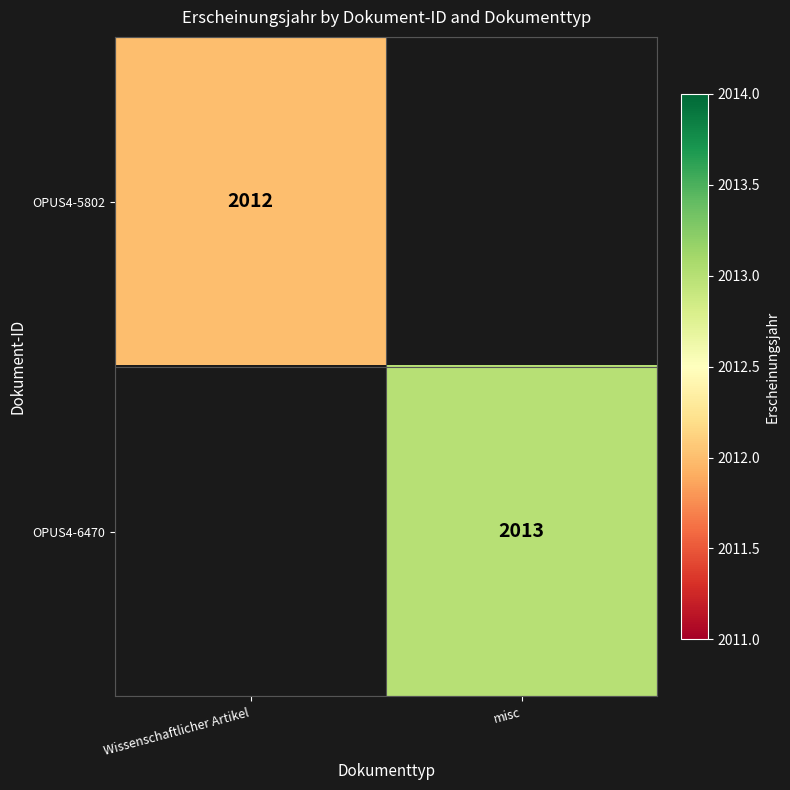

The OPUS4-6470 series shows 2701 at misc. True or false?

False